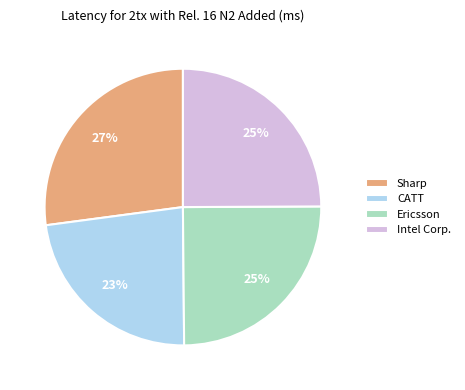

To the nearest percent, what is the combined percentage of Sharp and Ericsson?

52%